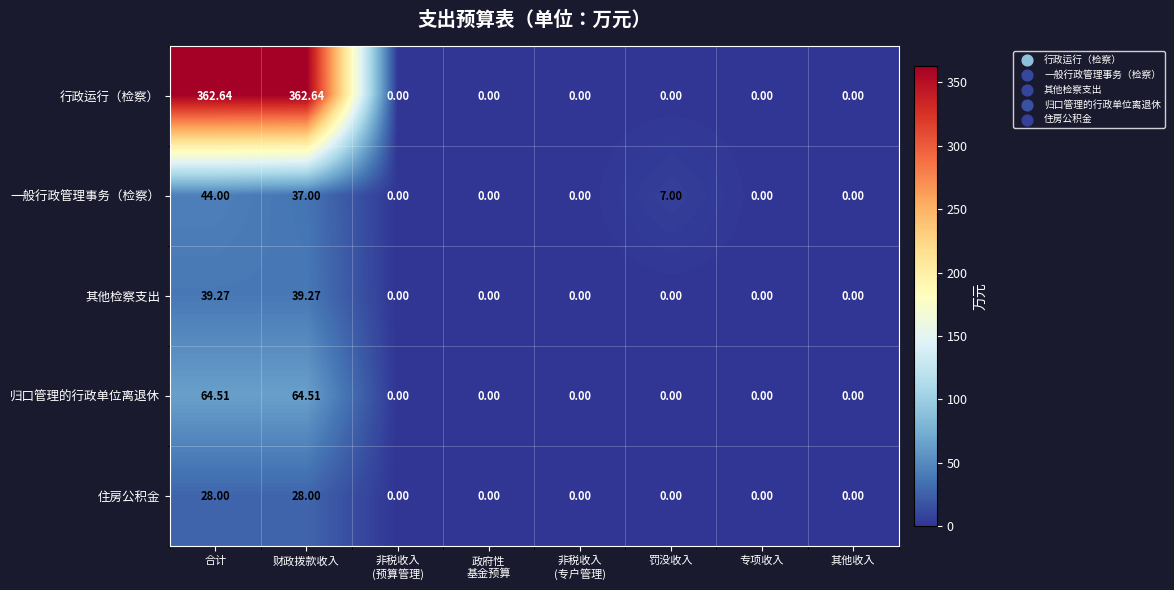

List the series in order of their peak value, highest first.

行政运行（检察）, 归口管理的行政单位离退休, 一般行政管理事务（检察）, 其他检察支出, 住房公积金